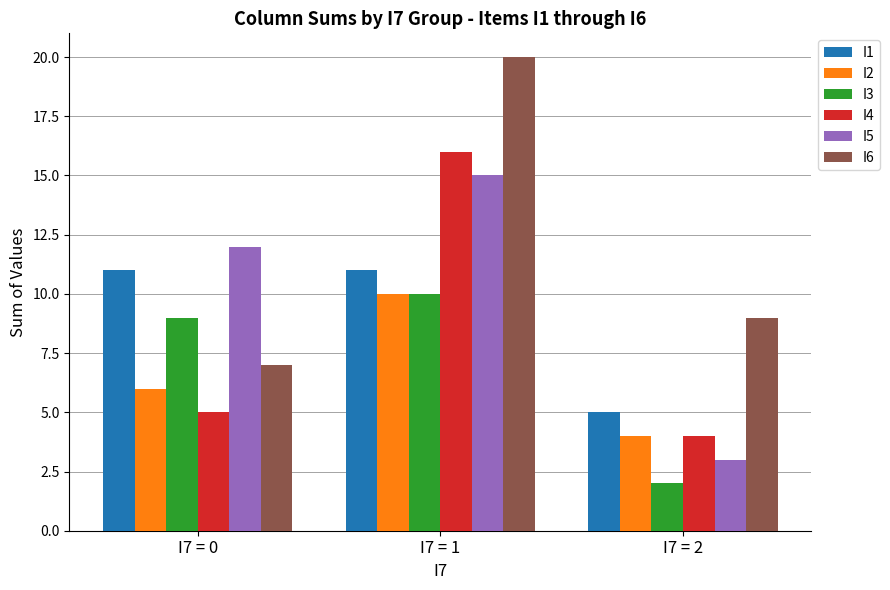

Count the number of data series in this chart.

6